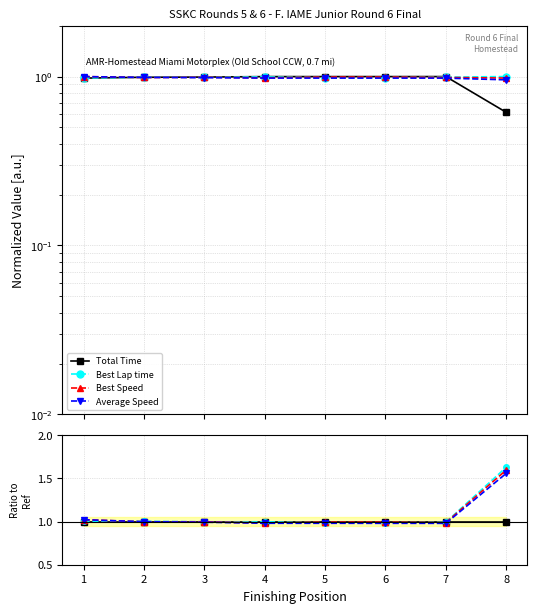

Rank the series by their maximum value, from highest to lowest.

Best Lap time, Best Speed, Average Speed, Total Time